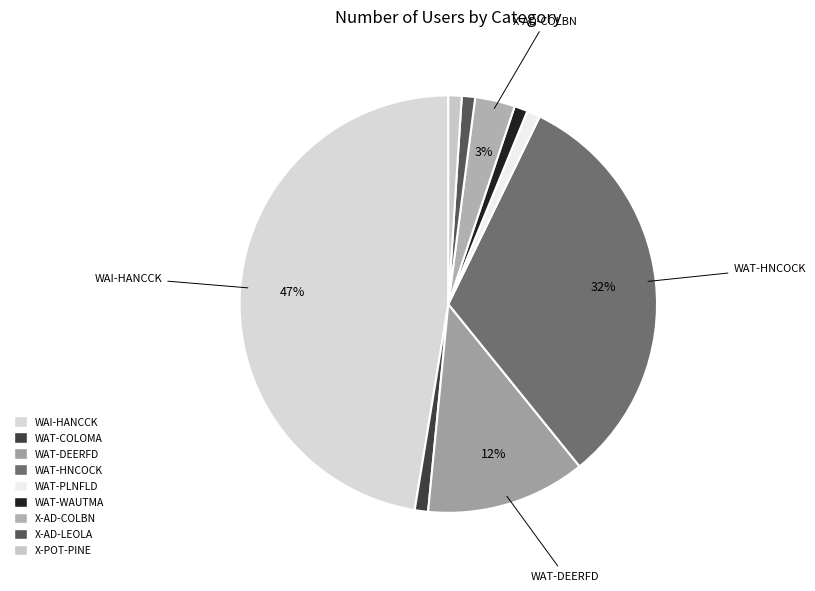

To the nearest percent, what is the average slice percentage?

11%